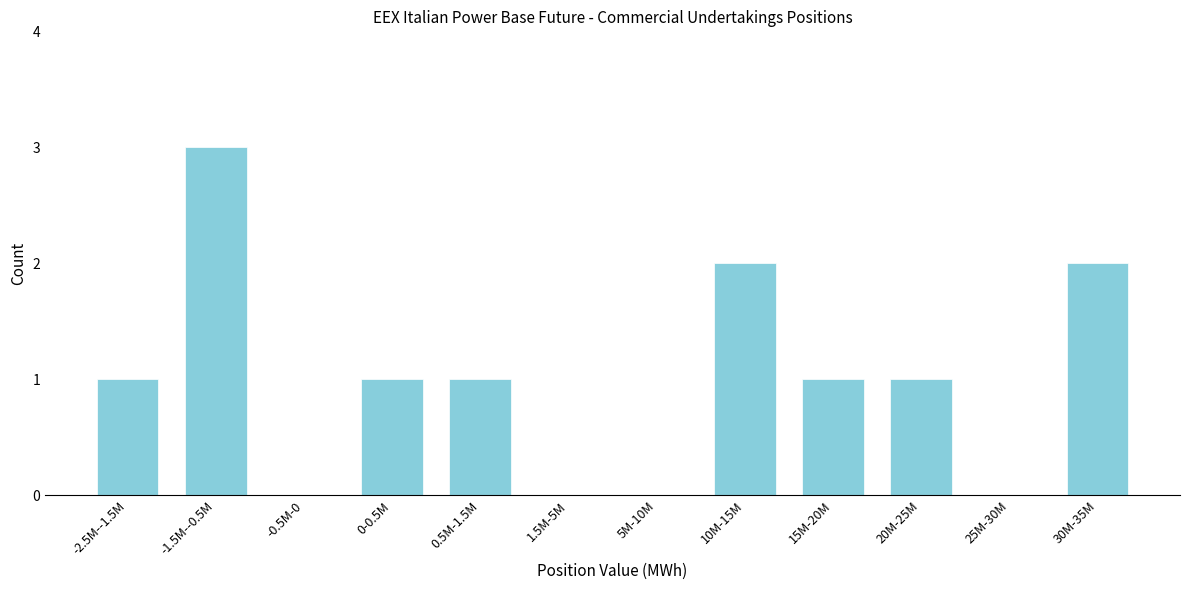

Reading left to right, list all the values displayed in this chart.

-2.5M--1.5M=1	-1.5M--0.5M=3	-0.5M-0=0	0-0.5M=1	0.5M-1.5M=1	1.5M-5M=0	5M-10M=0	10M-15M=2	15M-20M=1	20M-25M=1	25M-30M=0	30M-35M=2